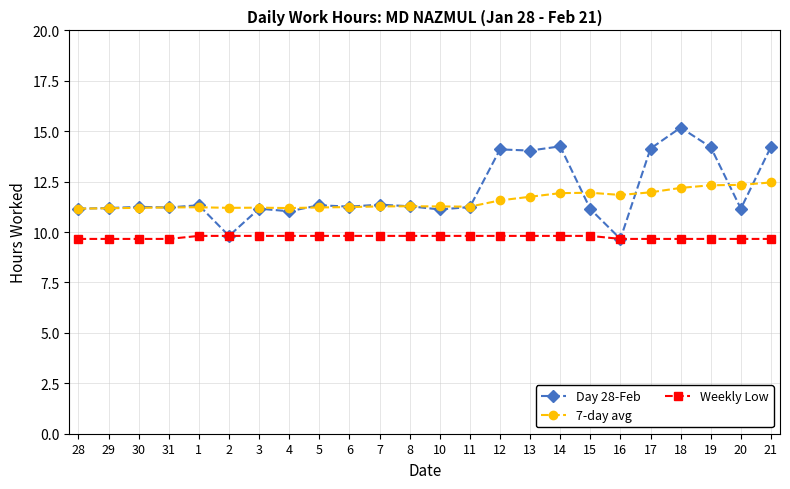

How many data points does each series have?

24